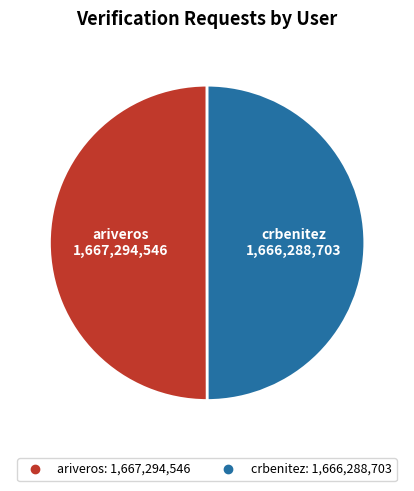

True or false: crbenitez accounts for 59% of the total.

False